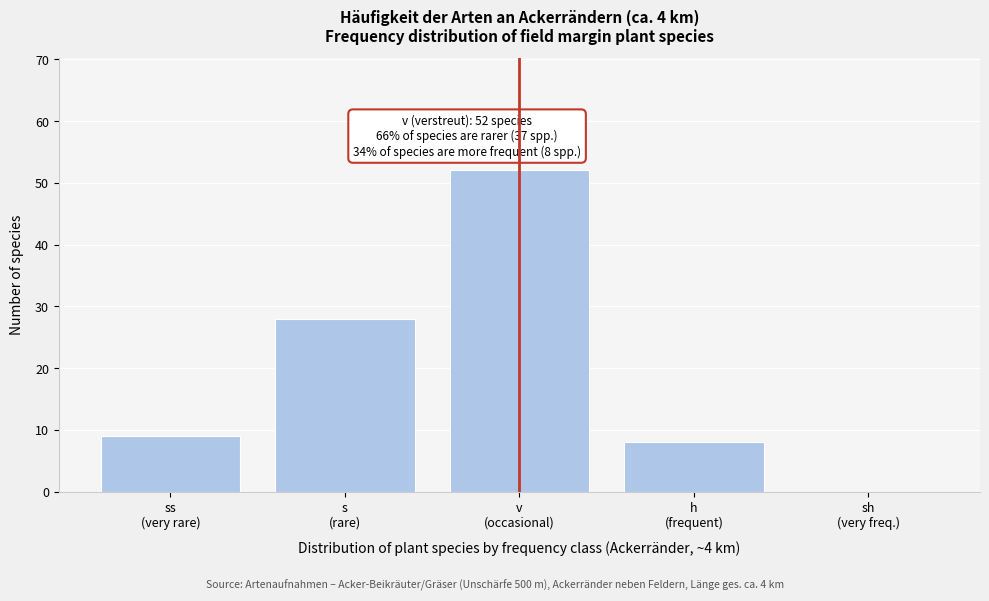

What is the maximum value shown in the chart?

52